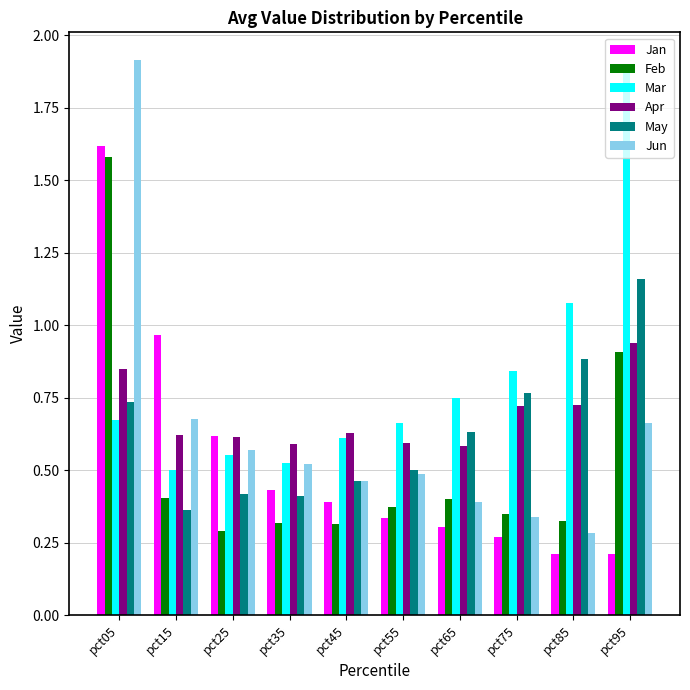

What is the greatest value displayed?

1.9